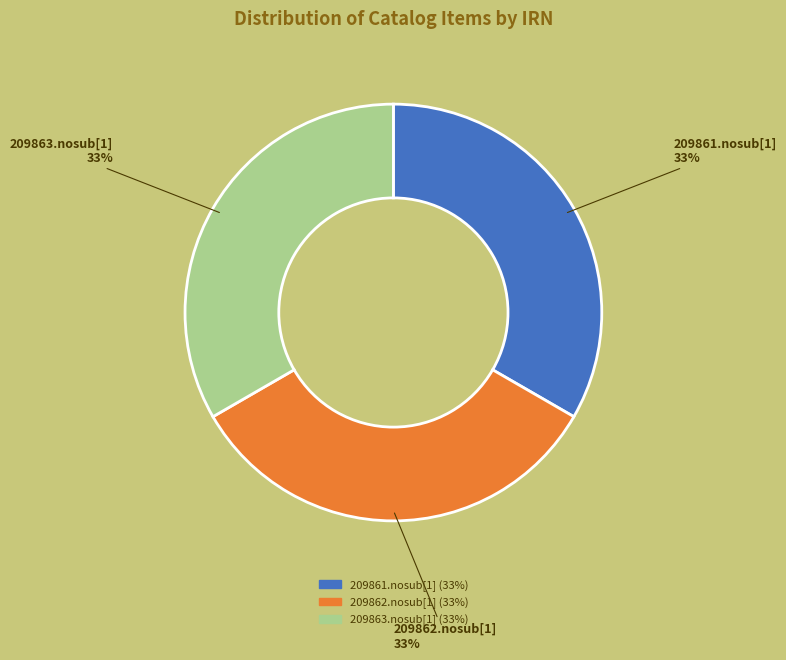

Is there a majority slice in this chart?

No